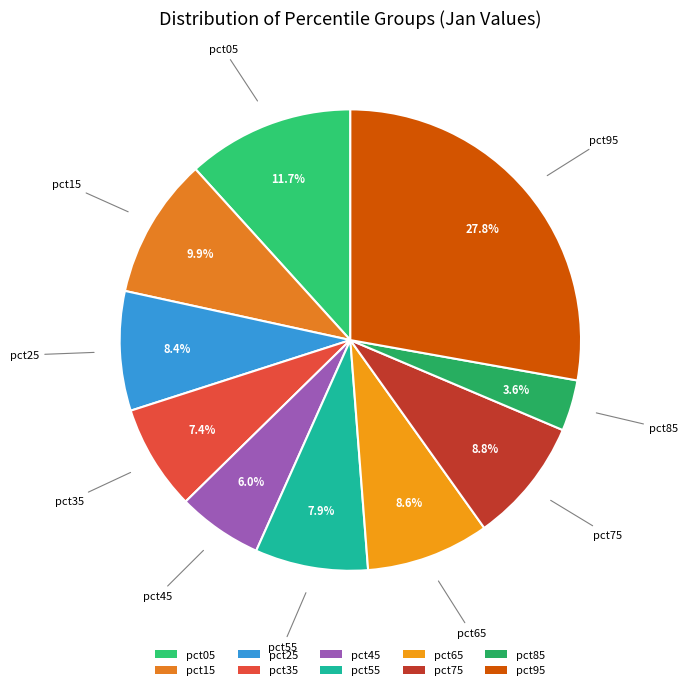

How many segments does this pie chart have?

10